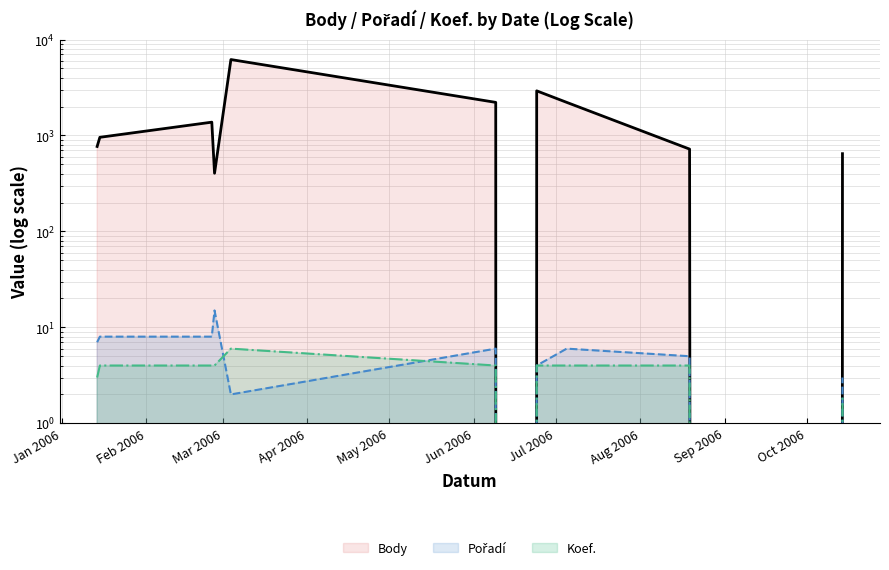

After their last crossing, which series has the higher values: Pořadí or Koef.?

Pořadí